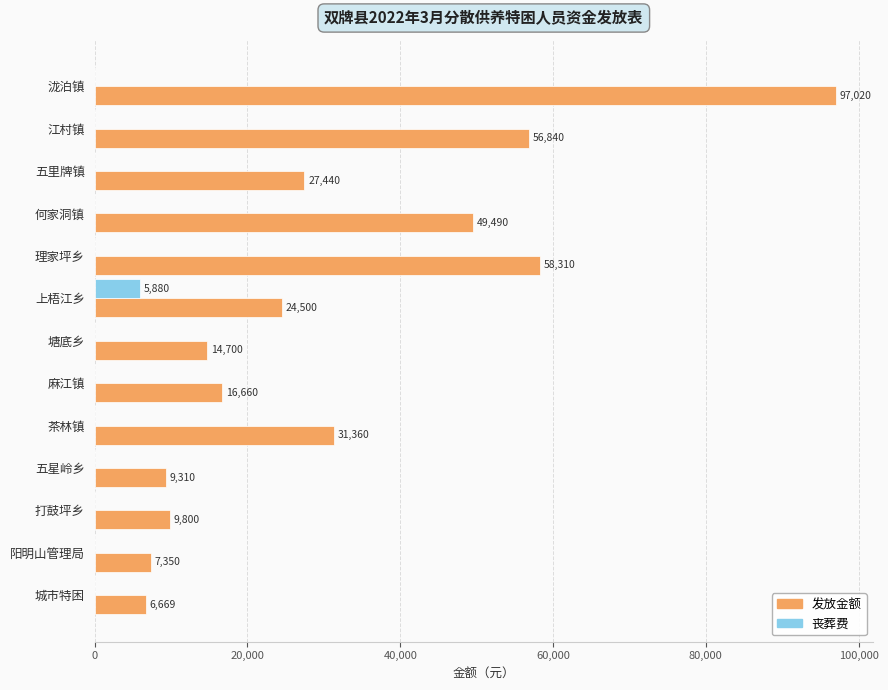

How many values in the 丧葬费 series exceed 0?

1